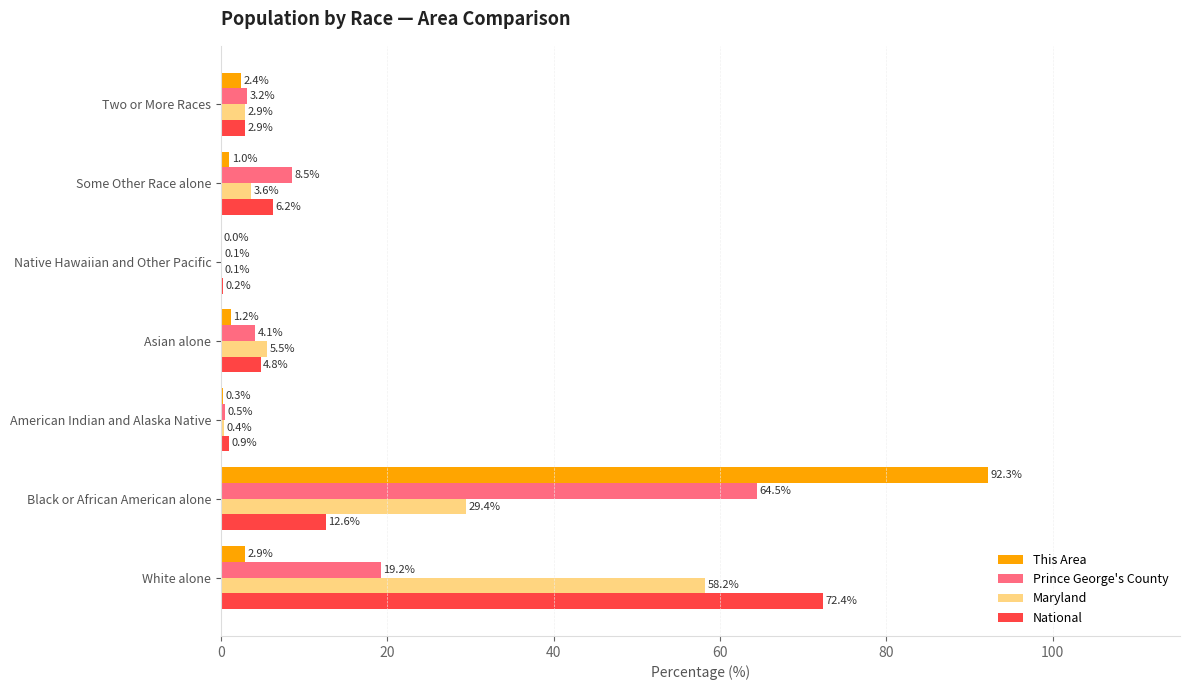

Which series changed the most between Some Other Race alone and Two or More Races?

Prince George's County